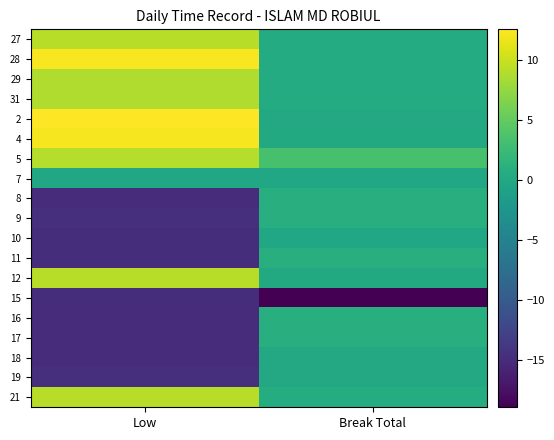

The value of 15 at Break Total is -18.9. True or false?

True